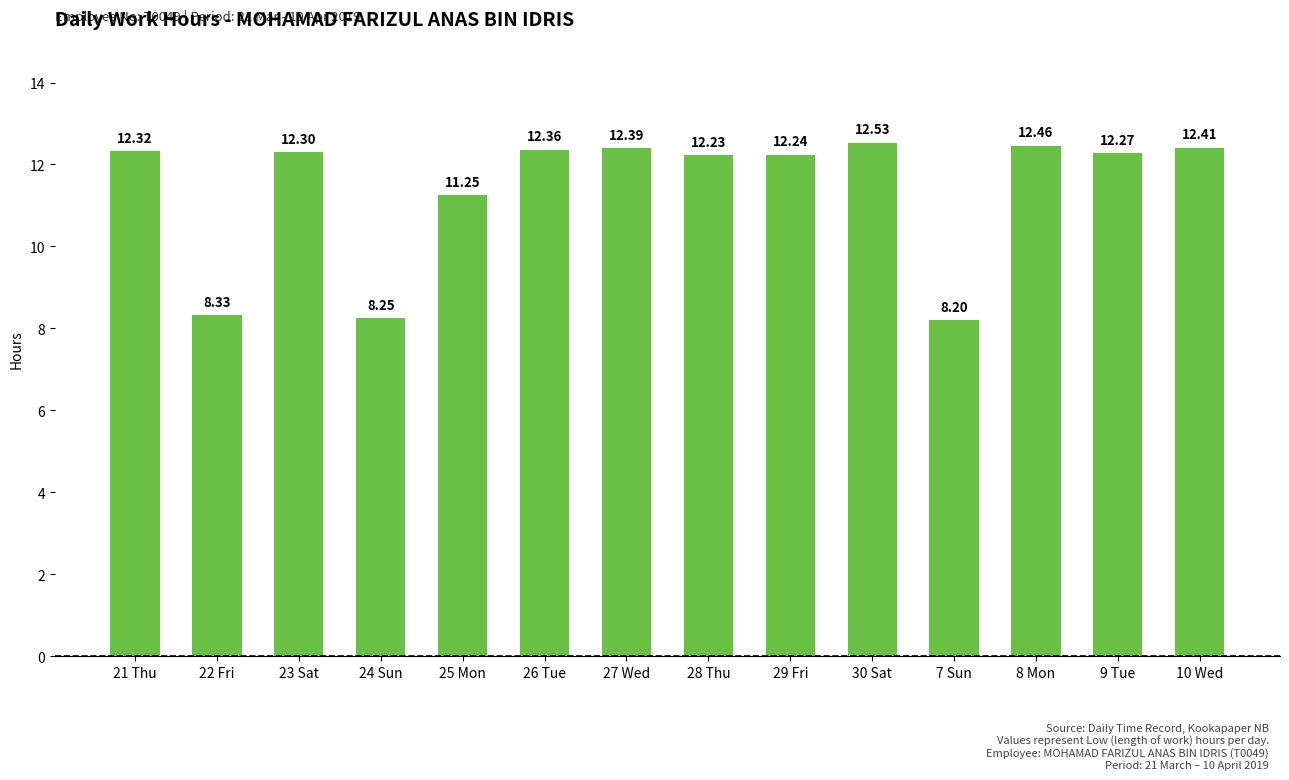

What position from the right is 25 Mon?

10